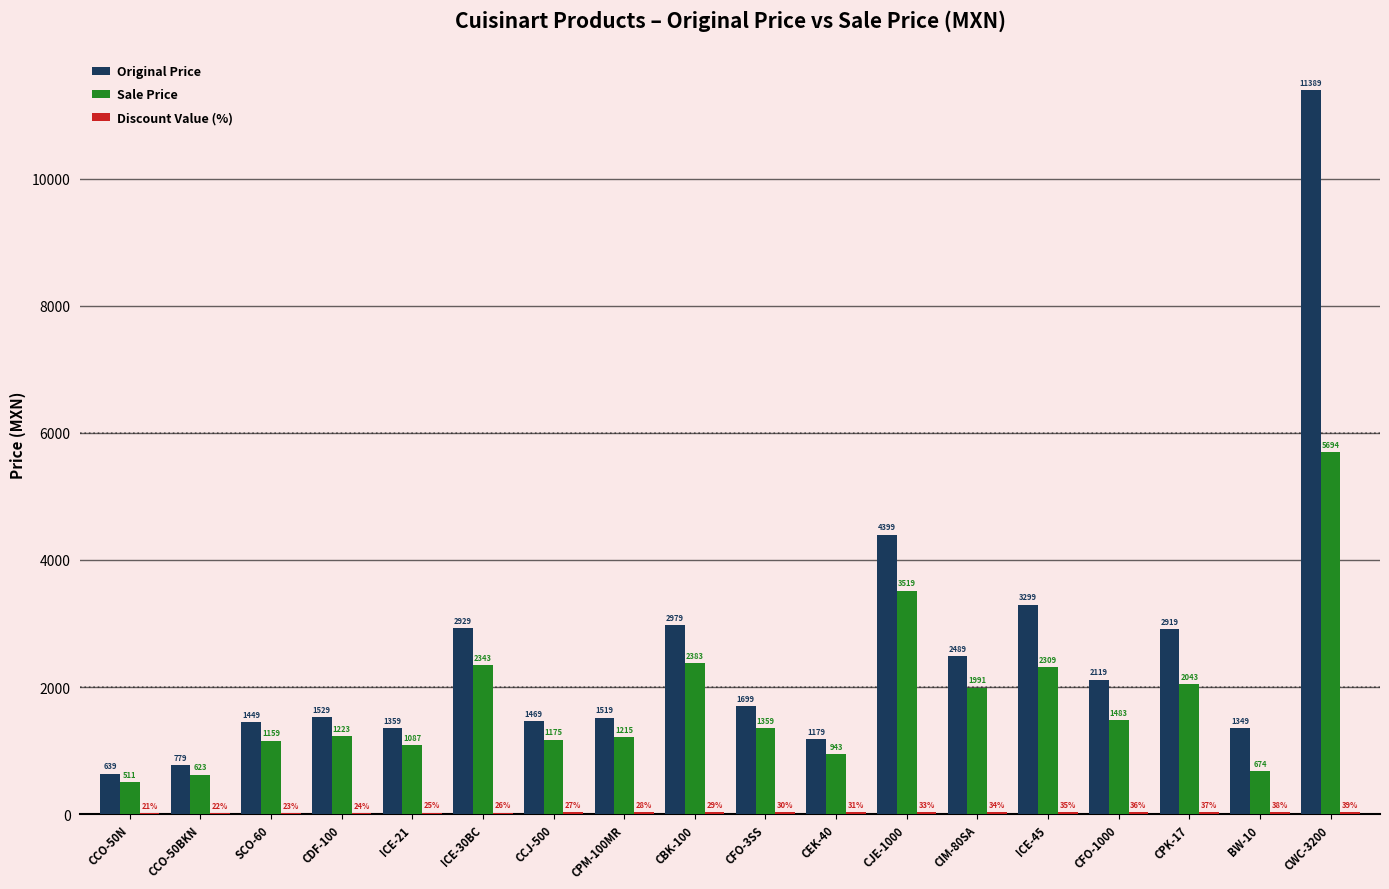

At which label does Original Price reach its peak?

CWC-3200